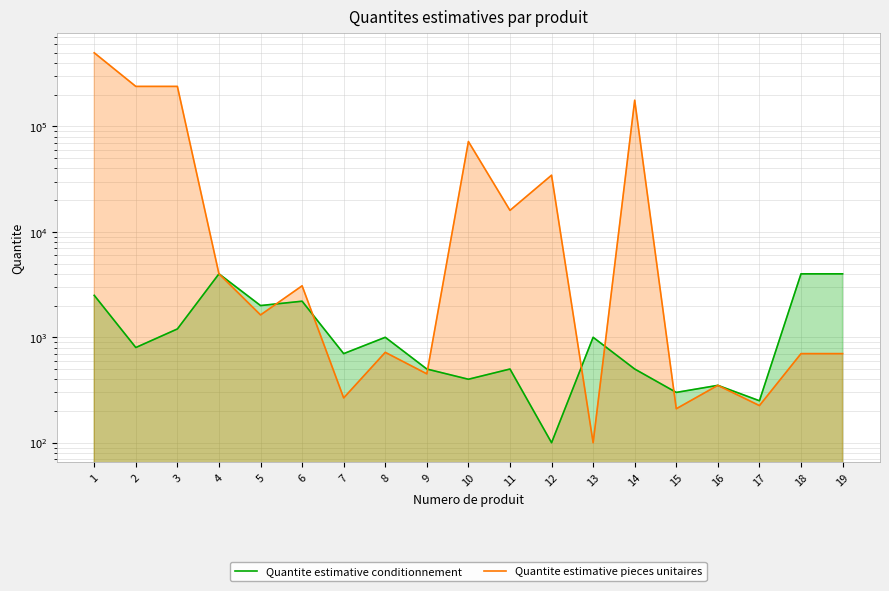

True or false: Quantite estimative pieces unitaires and Quantite estimative conditionnement intersect in this chart.

True